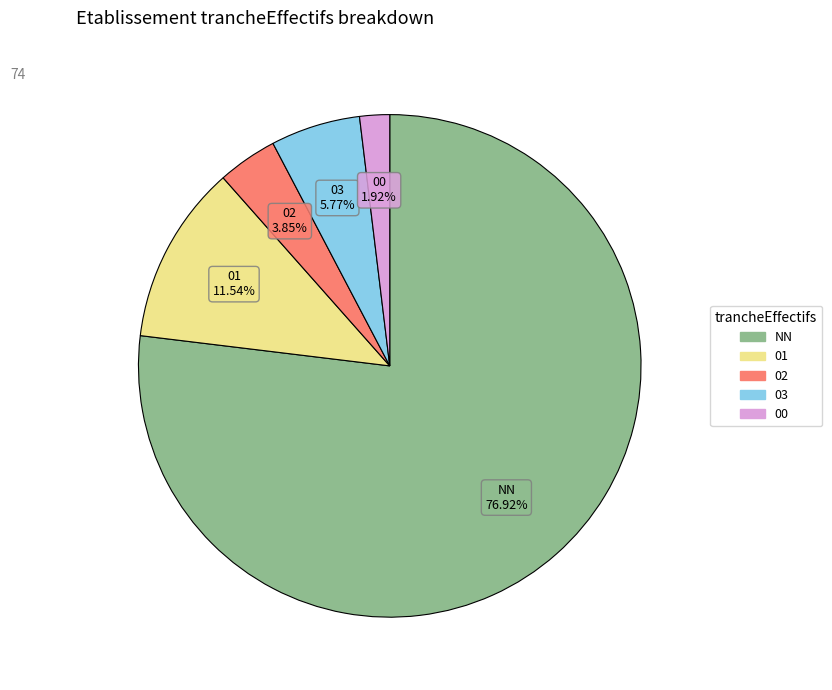

Do 00 and 02 together represent more than half of the pie?

No